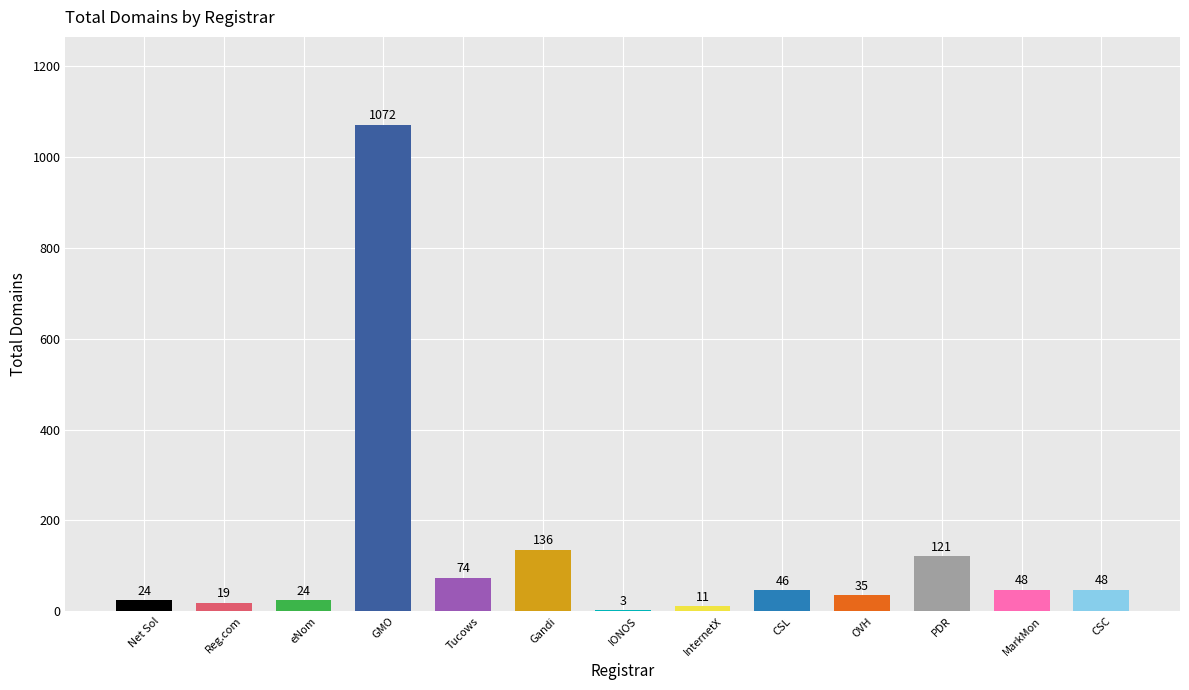

The value at InternetX is 11. True or false?

True